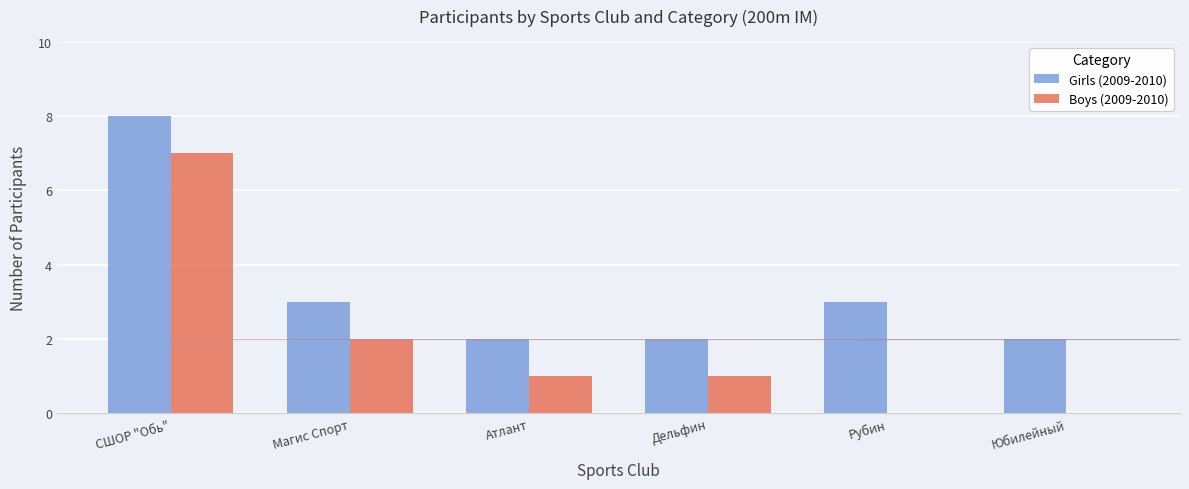

What is the sum of all Girls (2009-2010) values?

20